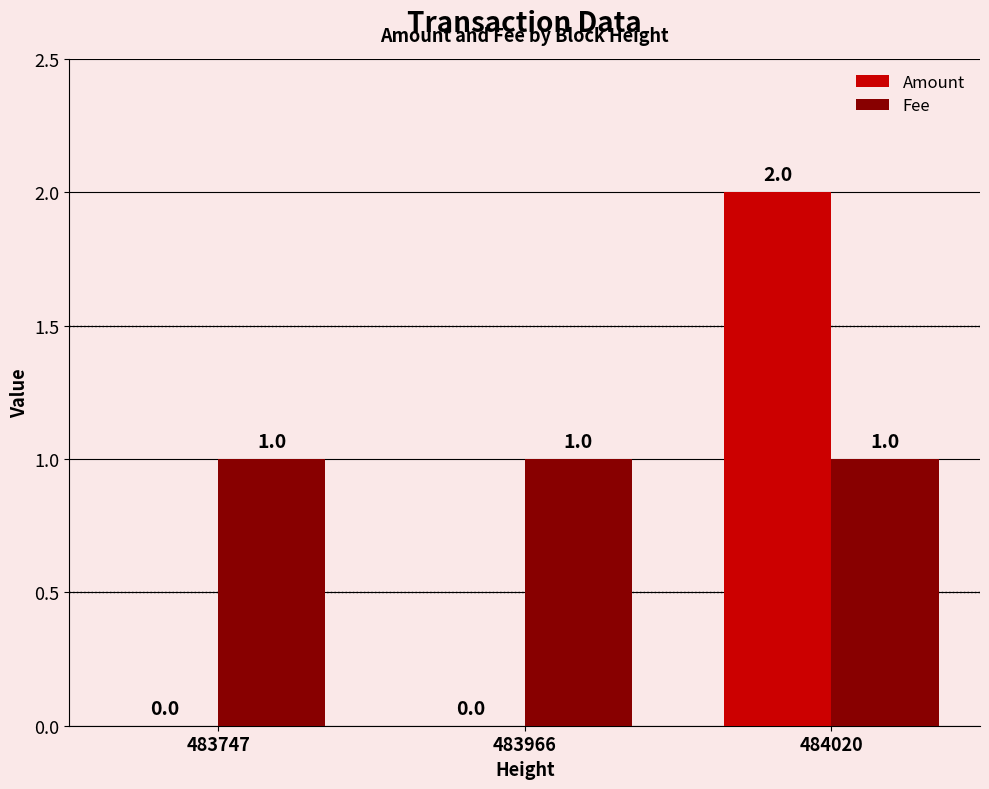

Does the chart contain stacked bars?

No